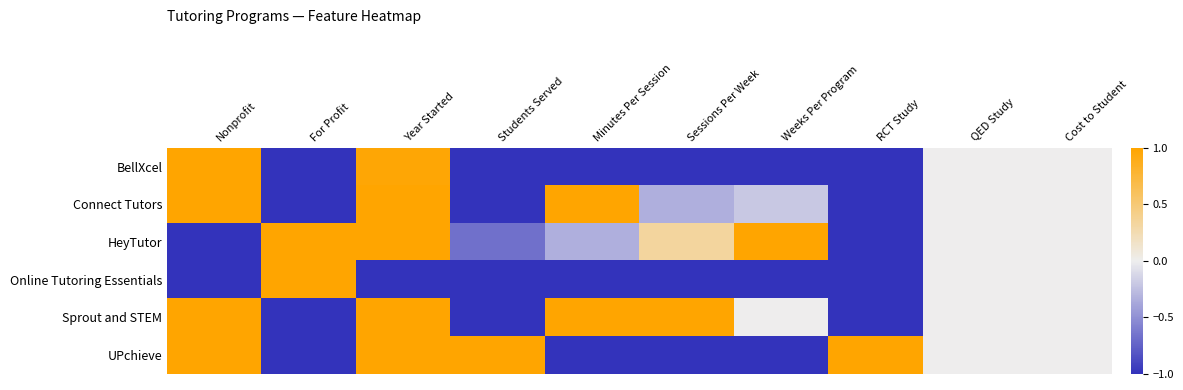

Rank the series at Students Served from highest to lowest value.

UPchieve, HeyTutor, Sprout and STEM, BellXcel, Connect Tutors, Online Tutoring Essentials